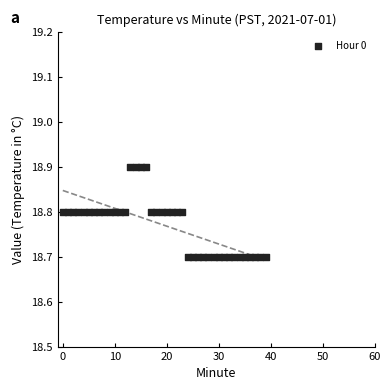

Count the number of points in this scatter plot.

40